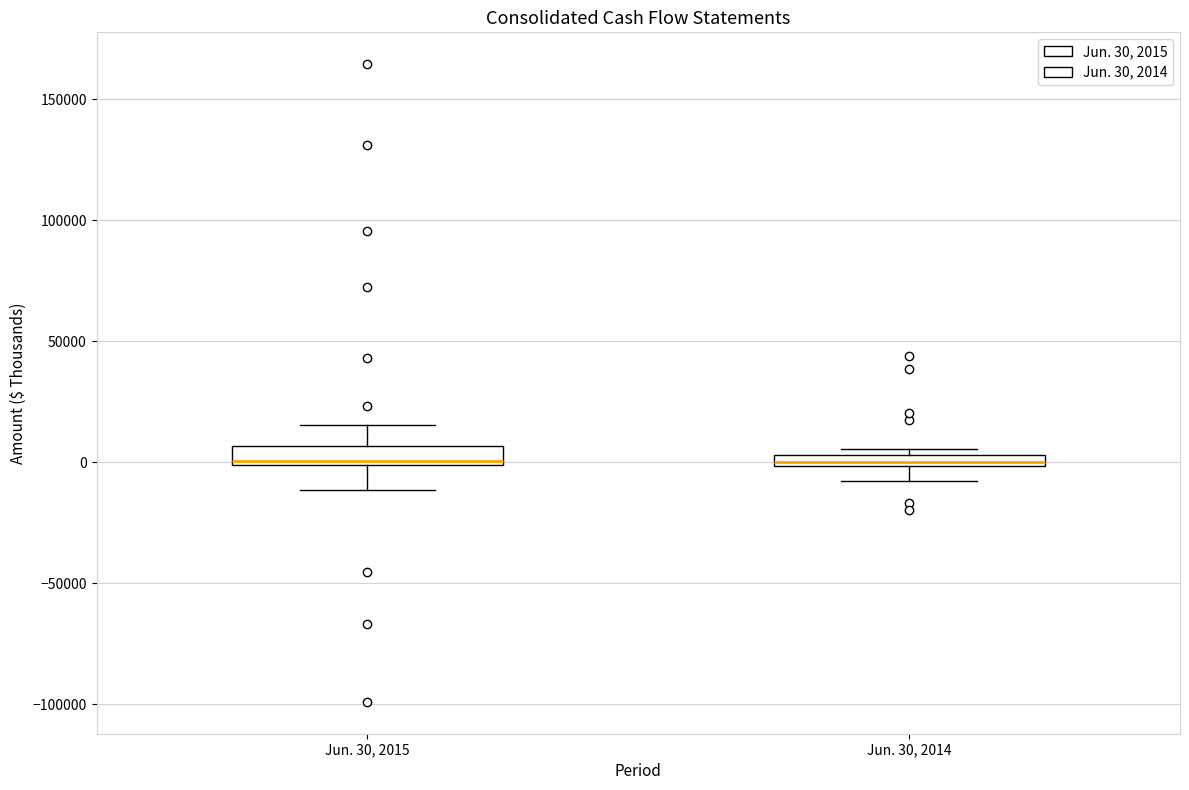

Where is the upper edge of the box for Jun. 30, 2015 on the y-axis? The values are not printed on the chart, so give them approximately, as read against the axis.

5000